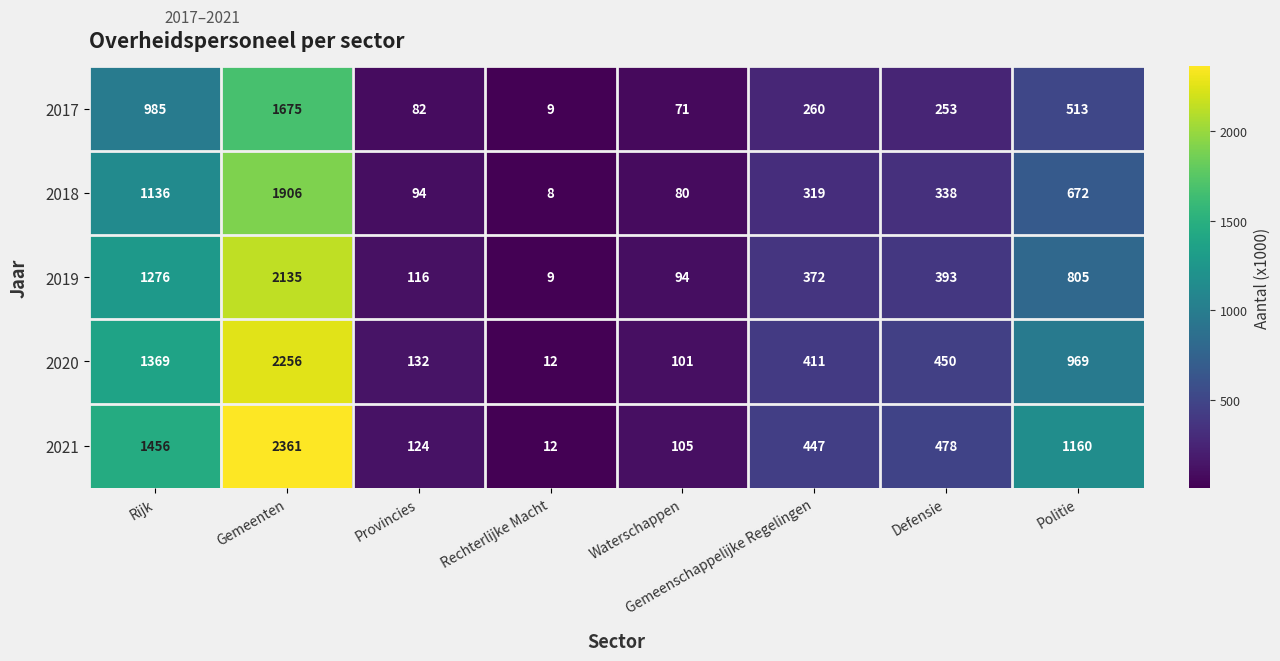

How many series are shown in this chart?

5